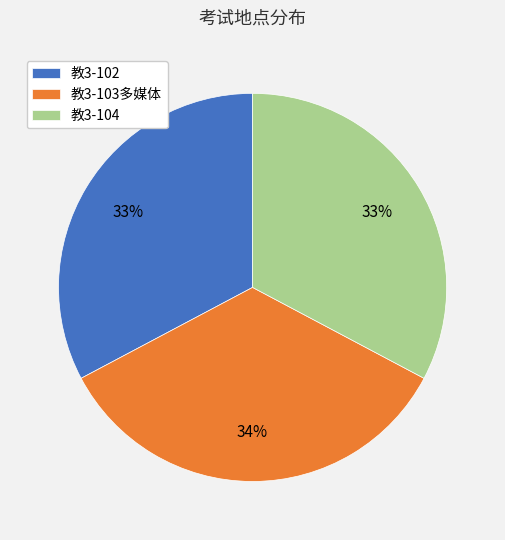

To the nearest percent, what is the average slice percentage?

33%